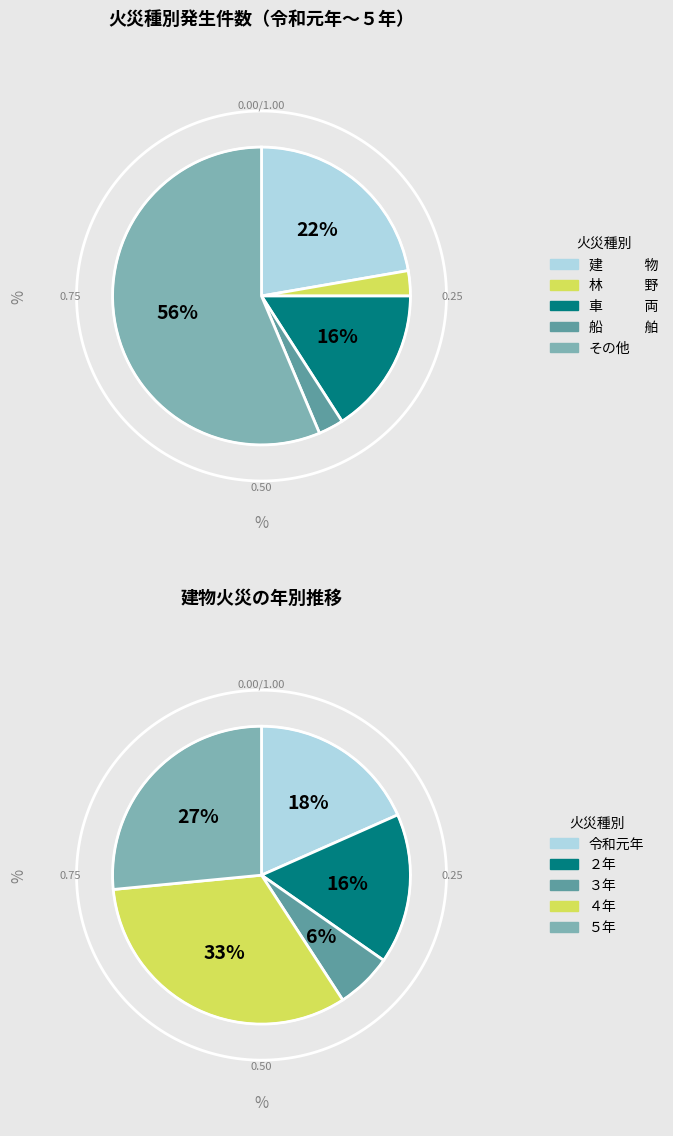

How many segments does this pie chart have?

5